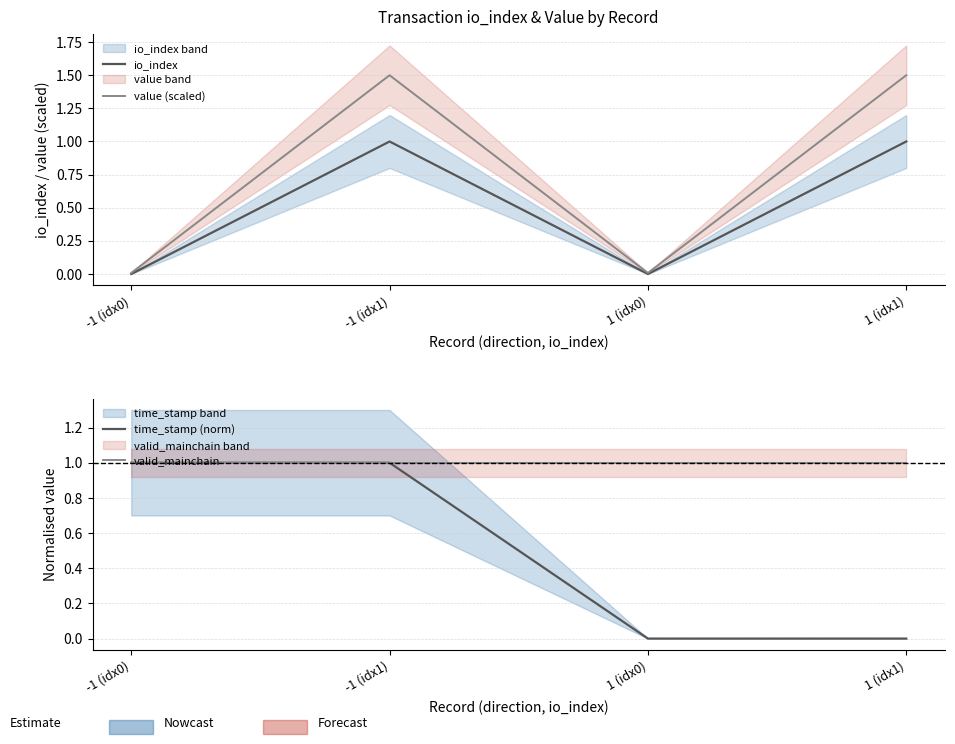

True or false: value (scaled) has more than 0 points higher than both neighbors.

True